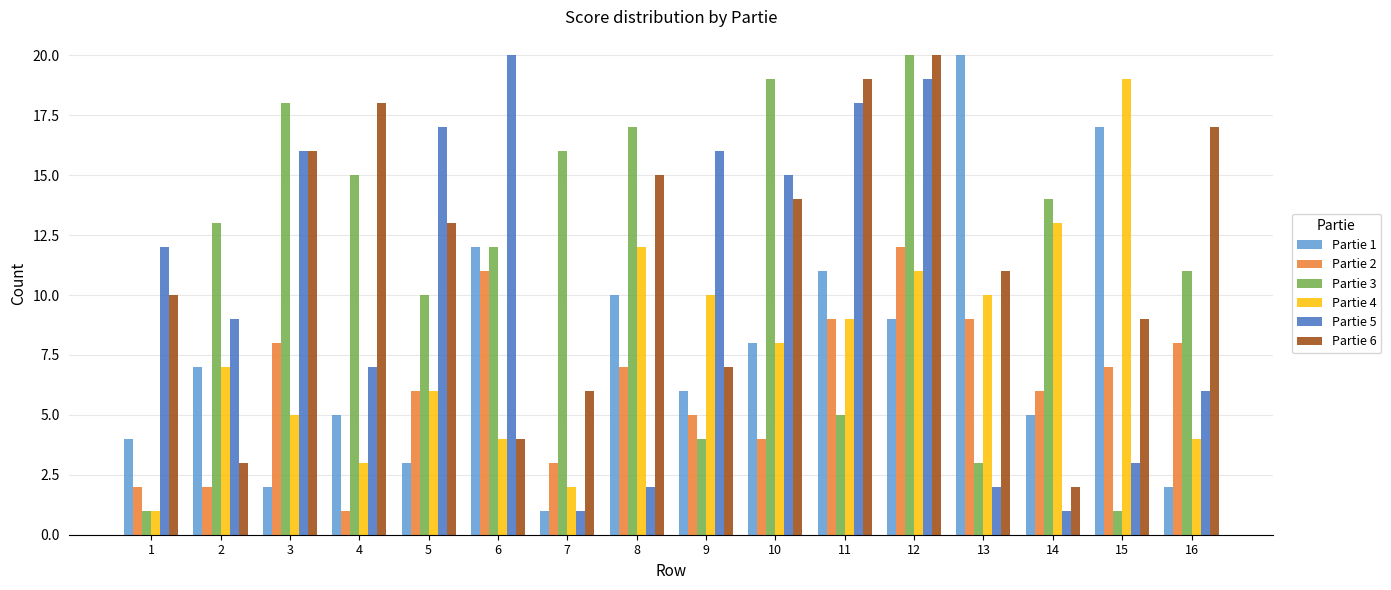

What is the difference between the Partie 6 values at 3 and 5?

3